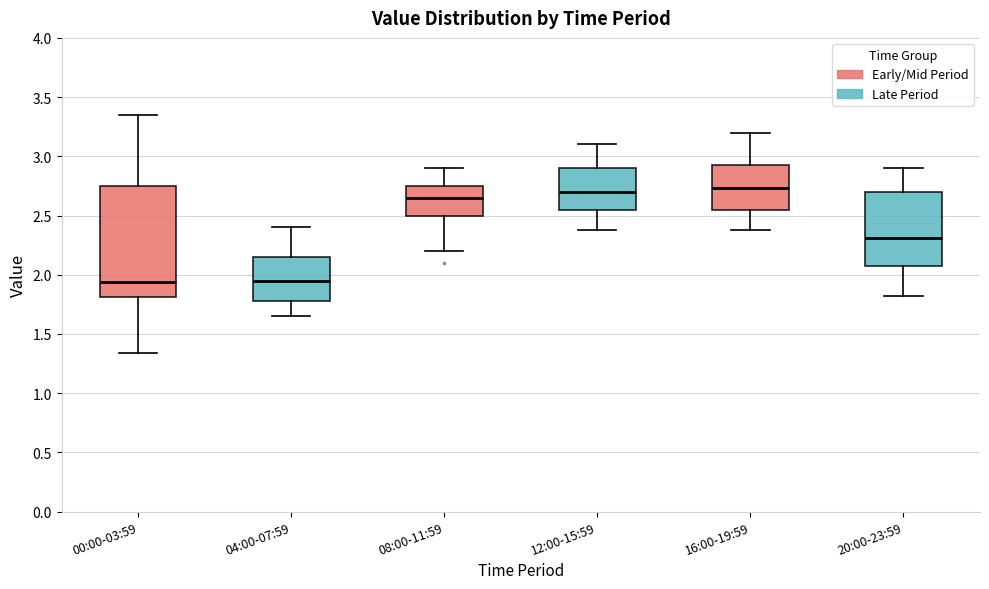

Which box is the tallest, from its lower edge to its upper edge?

00:00-03:59